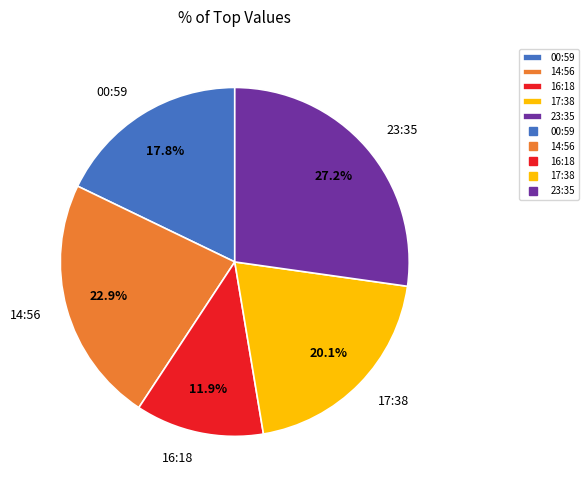

To the nearest percent, what is the difference between the largest and smallest slice percentages?

15%